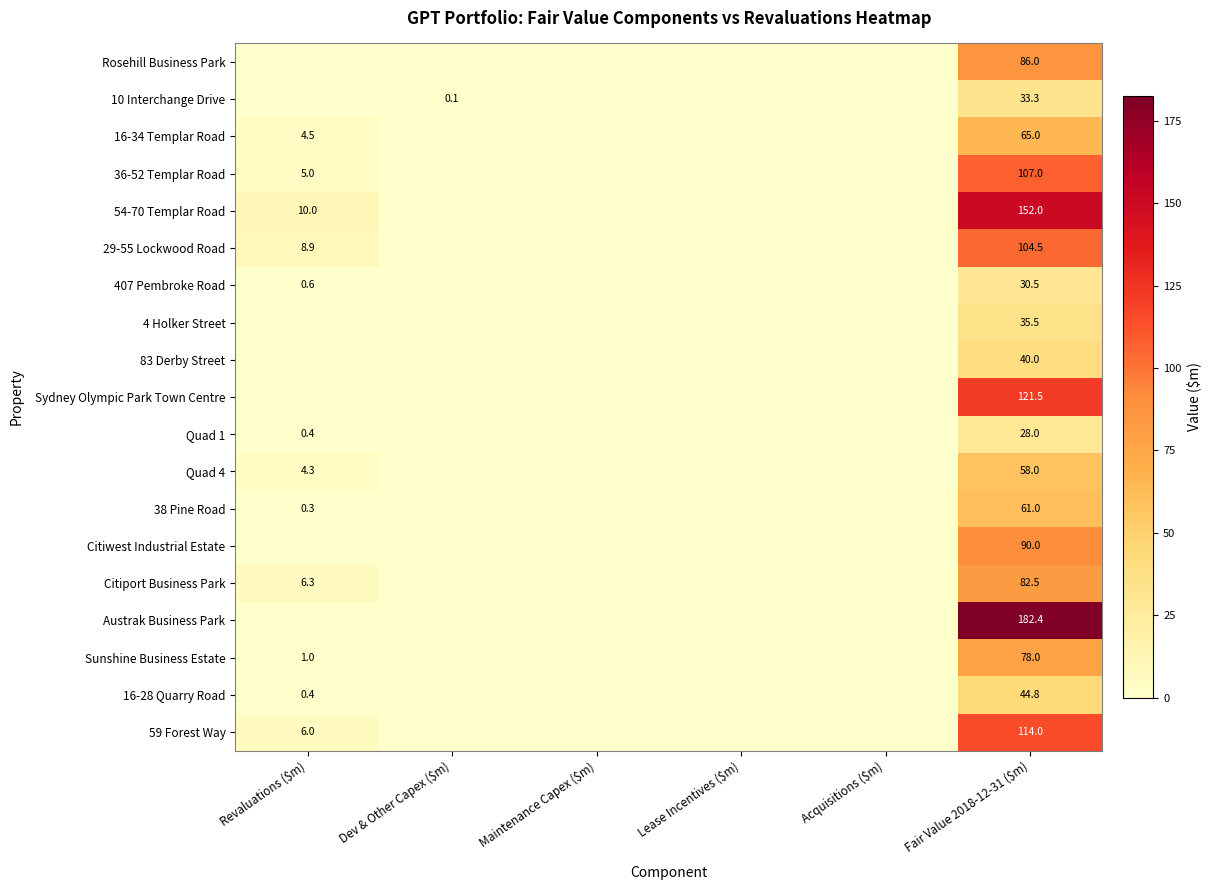

What is the difference between the highest and lowest values at Fair Value 2018-12-31 ($m)?

154.4